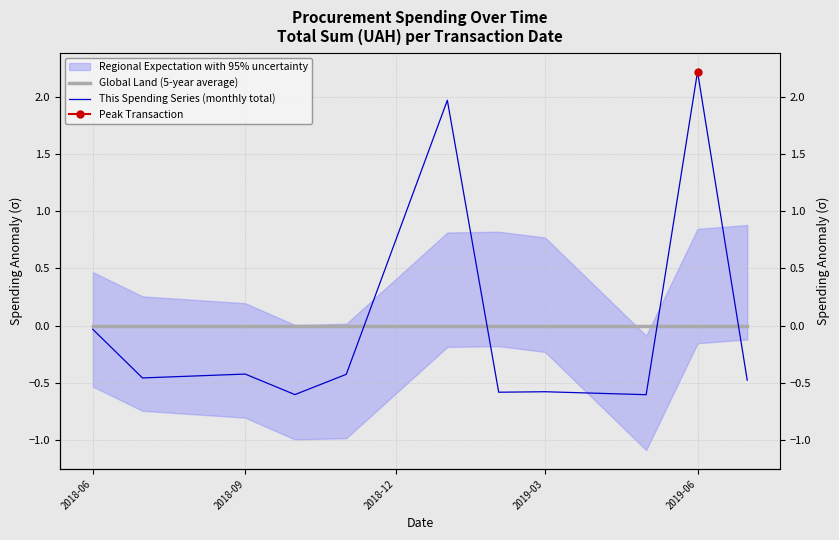

Where is Global Land (5-year average) nearest to the value 0?

2018-06